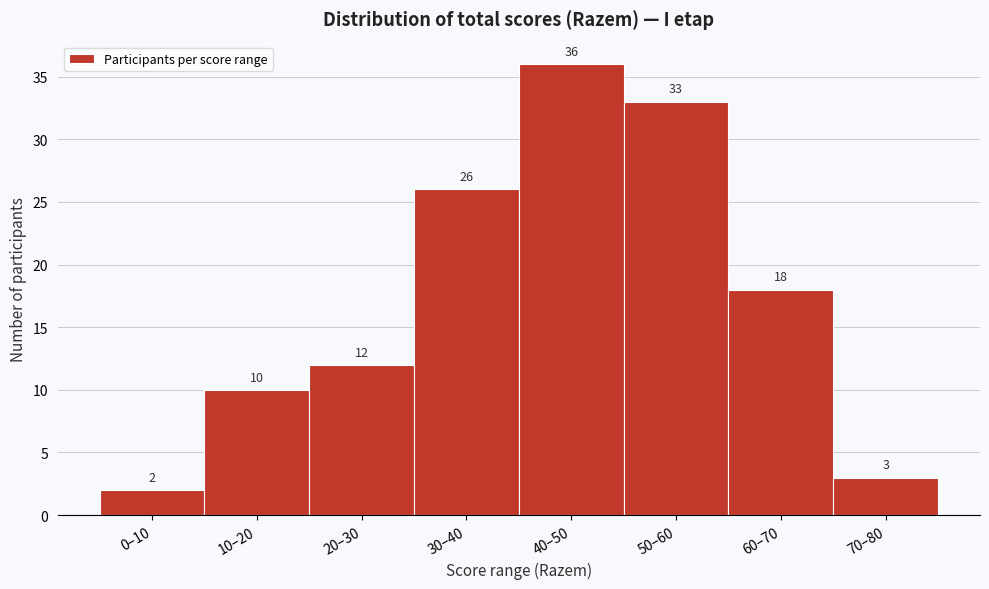

Reading left to right, transcribe all the data shown in this chart.

2	10	12	26	36	33	18	3